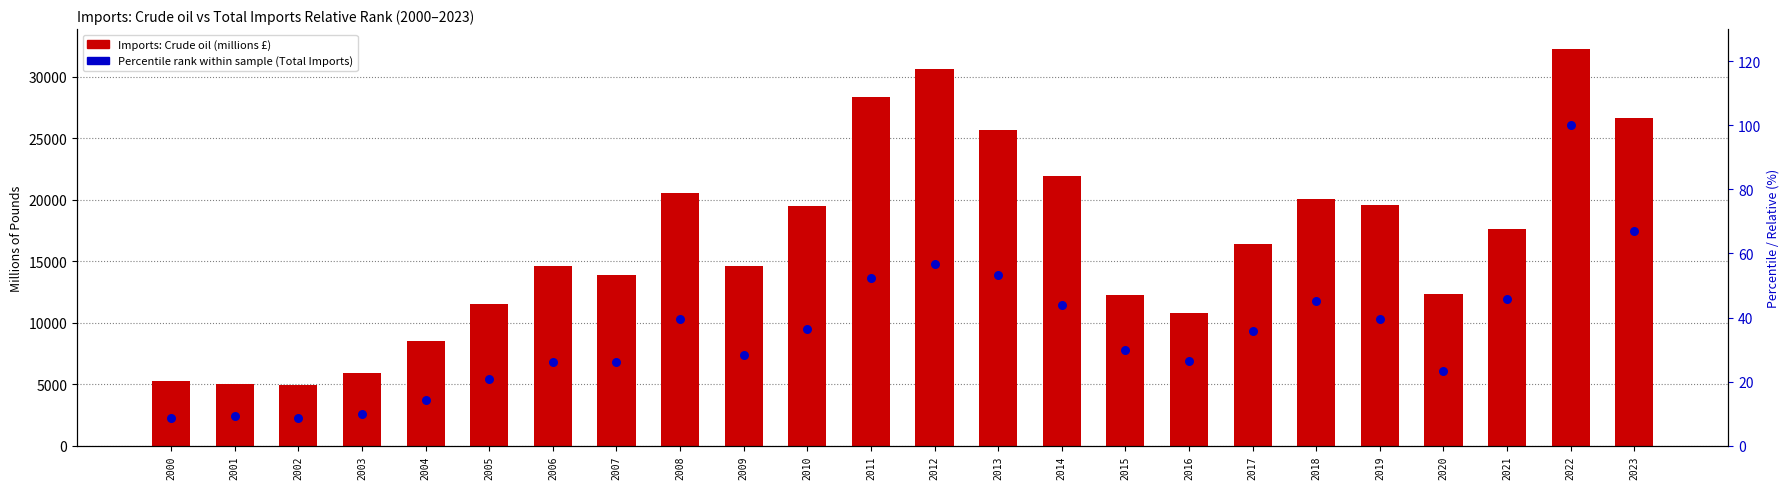

At which category is the sum across all series the highest?

2022